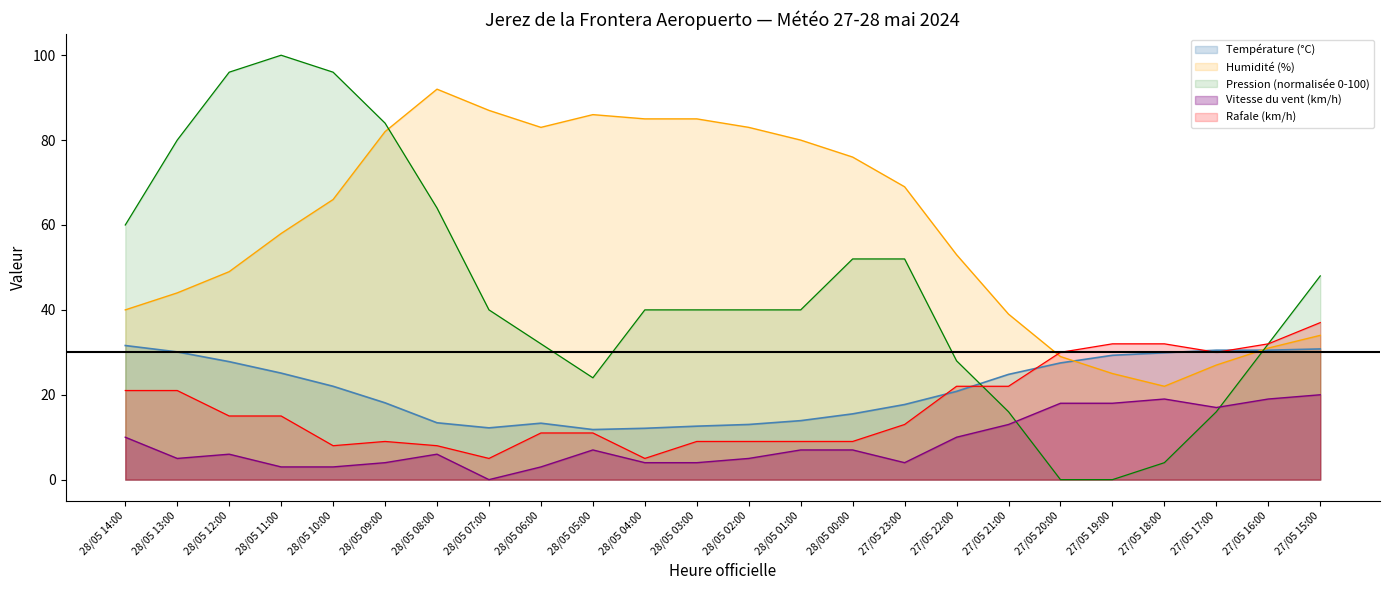

At which label is Humidité (%) closest to 57?

28/05 11:00